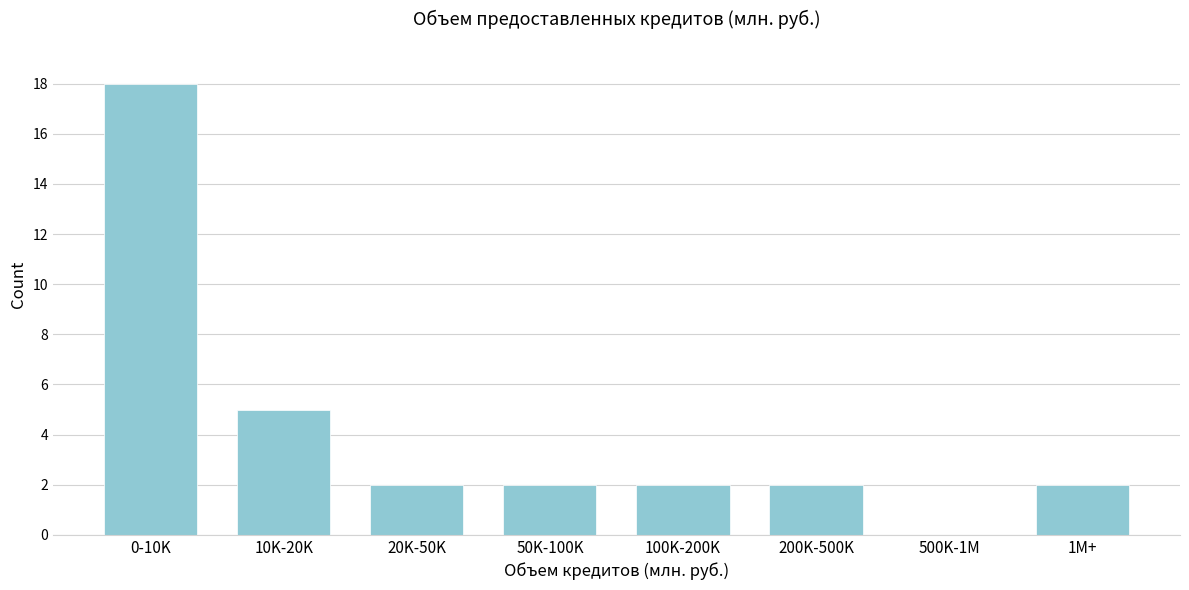

Reading right to left, extract all data points from this chart.

1M+=2	500K-1M=0	200K-500K=2	100K-200K=2	50K-100K=2	20K-50K=2	10K-20K=5	0-10K=18